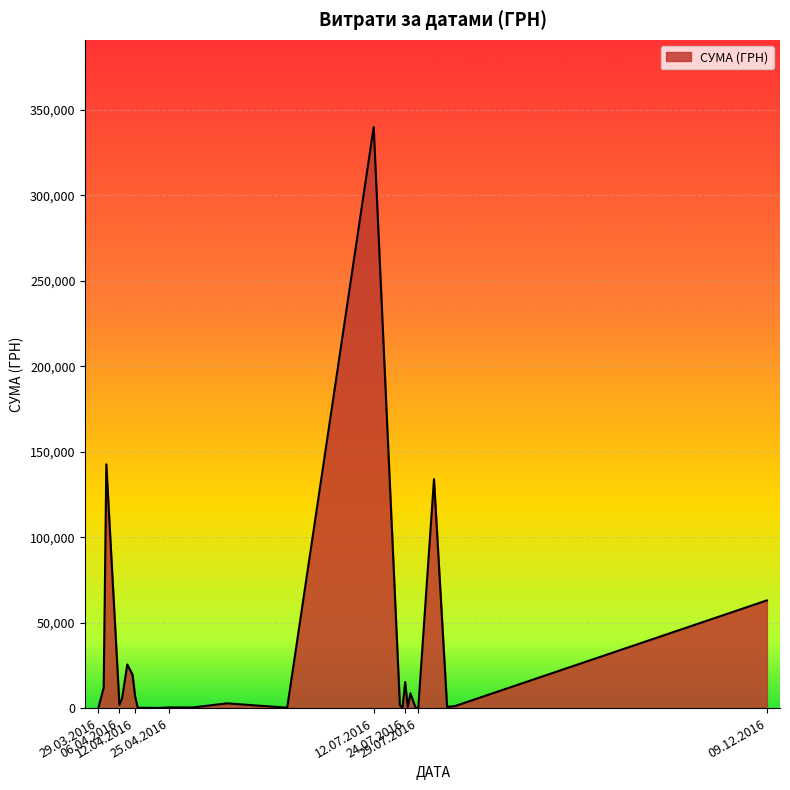

What is the maximum value shown in the chart?

340053.3